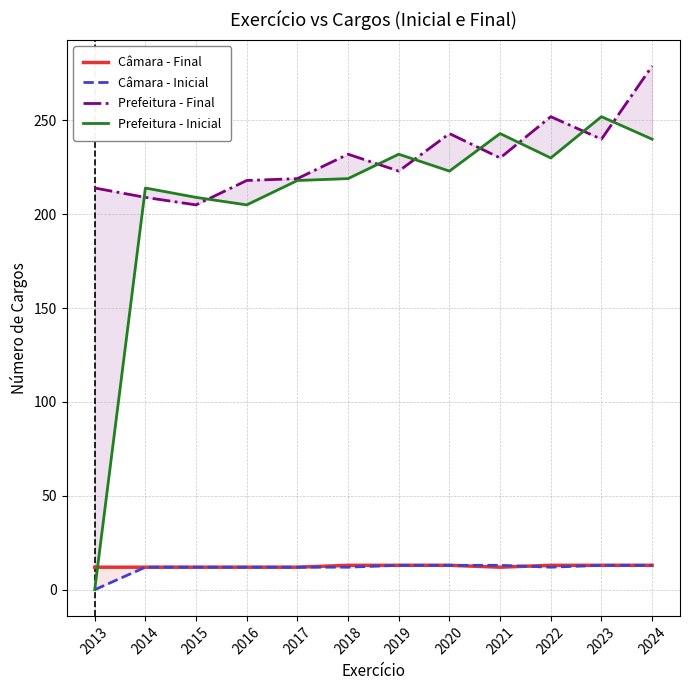

Reading left to right, transcribe all the data shown in this chart.

Câmara - Final: 12	12	12	12	12	13	13	13	12	13	13	13
Câmara - Inicial: 0	12	12	12	12	12	13	13	13	12	13	13
Prefeitura - Final: 214	209	205	218	219	232	223	243	230	252	240	279
Prefeitura - Inicial: 0	214	209	205	218	219	232	223	243	230	252	240